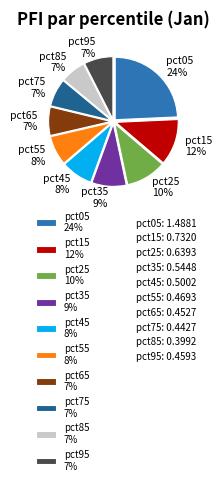

Between pct35 9% and pct95 7%, which is larger?

pct35 9%